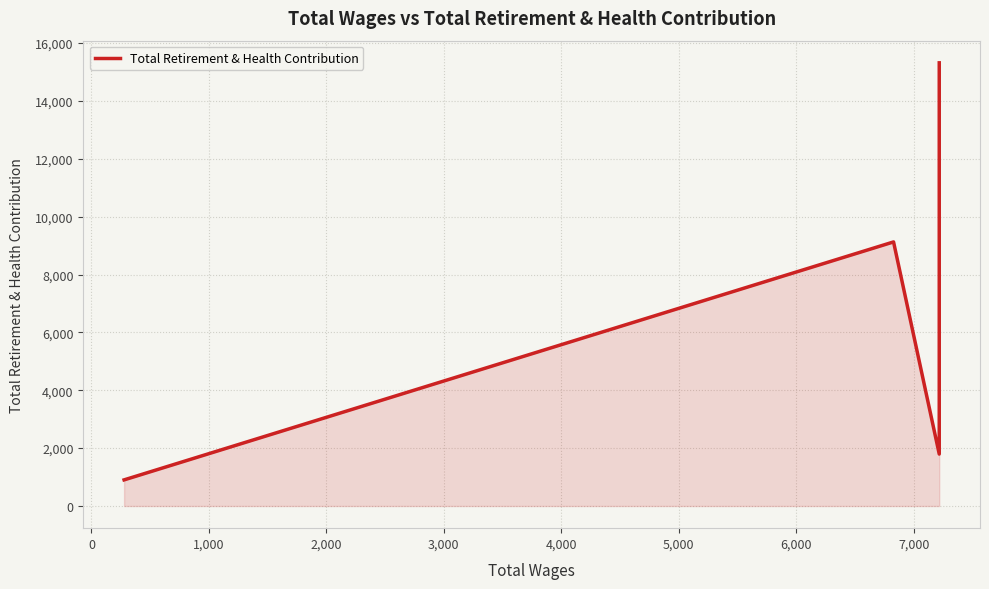

How many lines are shown in the chart?

1